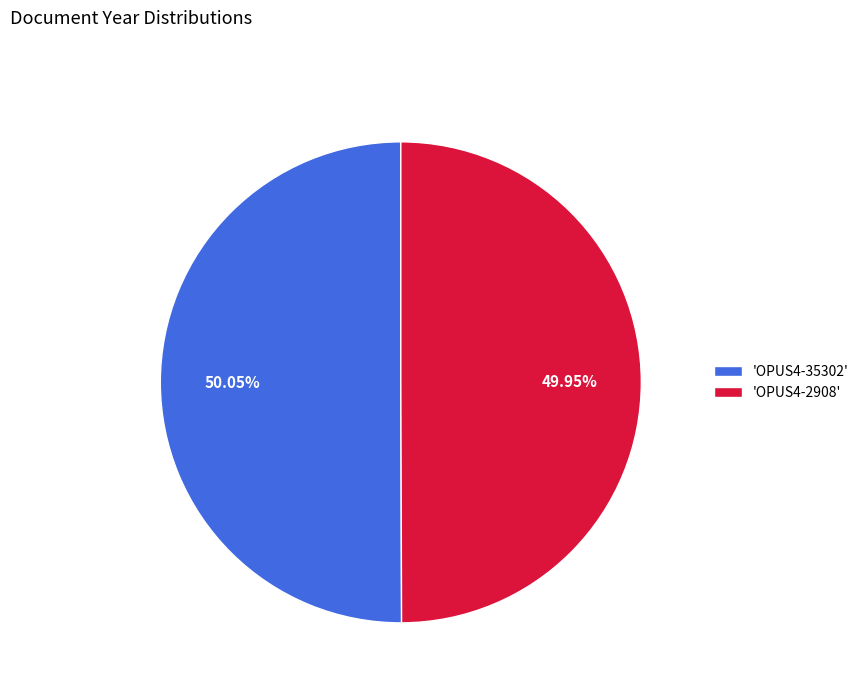

Do 'OPUS4-2908' and 'OPUS4-35302' together represent more than half of the pie?

Yes